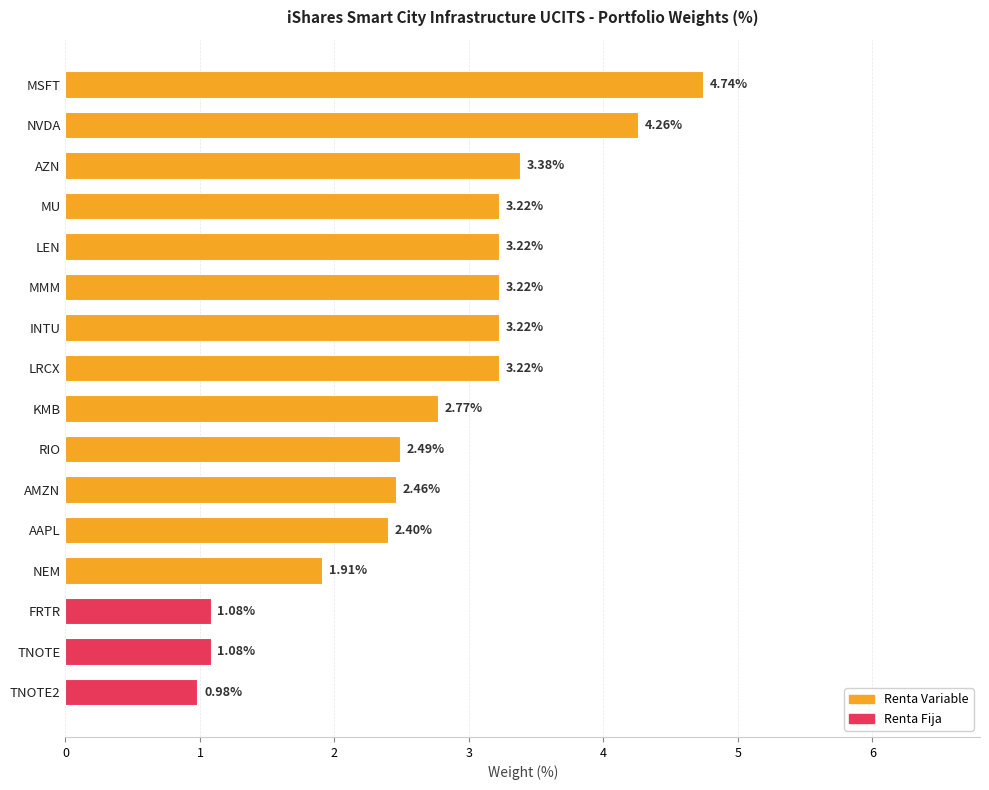

What is the change in value from LEN to NEM?

-1.3